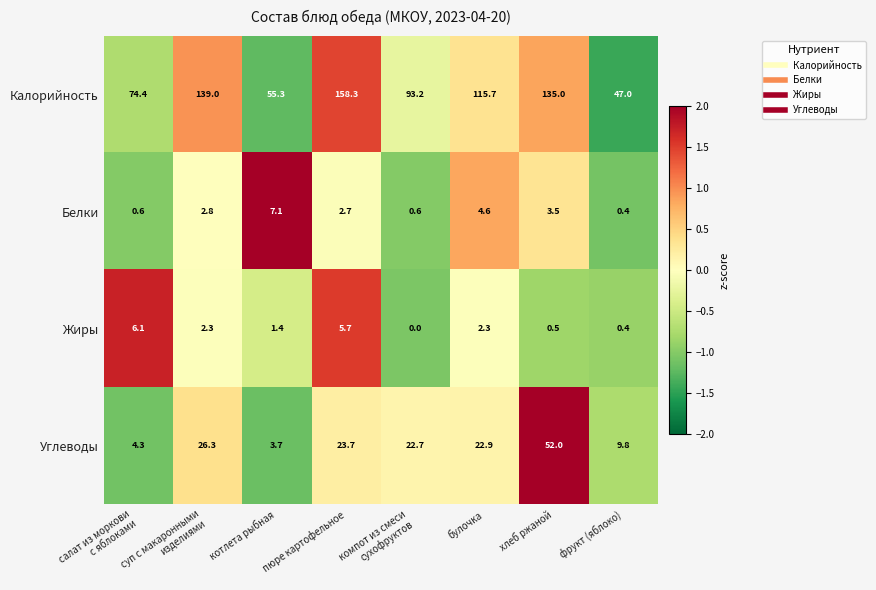

Is it true that Белки equals 1.2 at пюре картофельное?

False